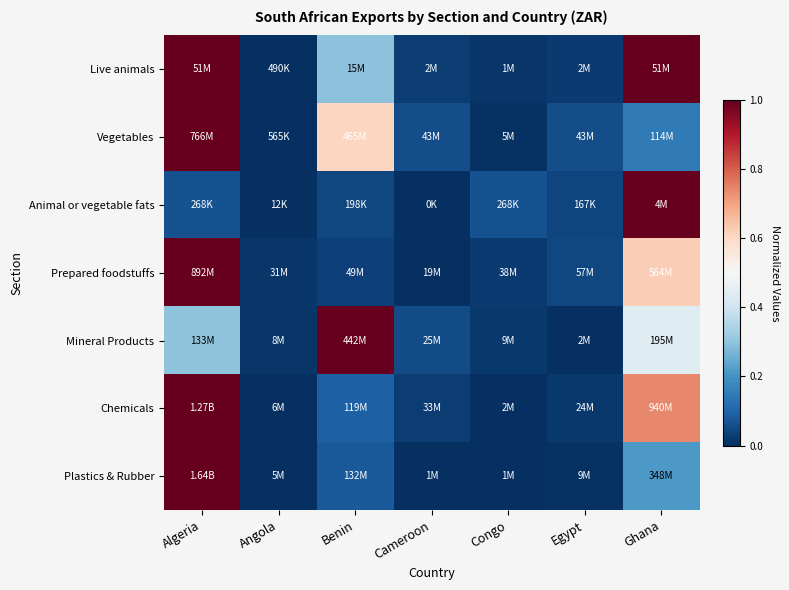

At which category is the sum across all series the highest?

Algeria